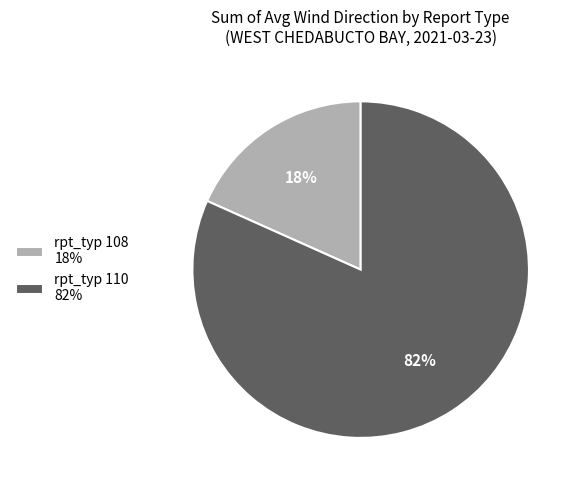

How many slices are in this pie chart?

2